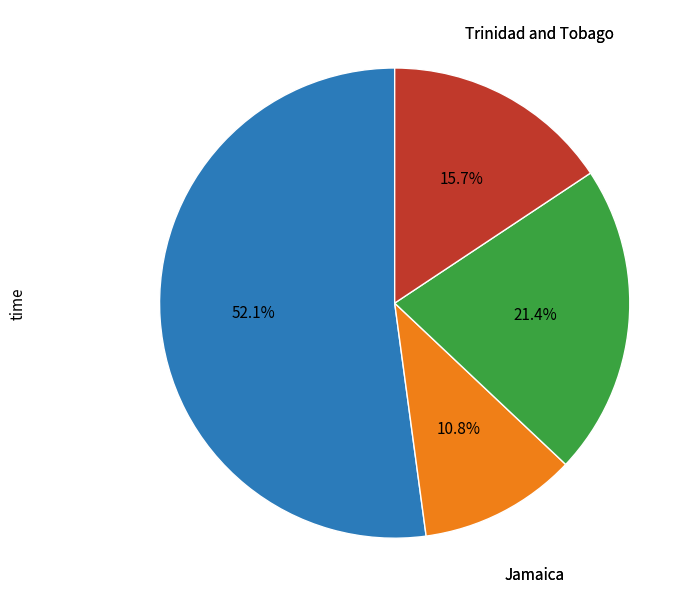

Is there any slice that represents more than half of the pie?

Yes